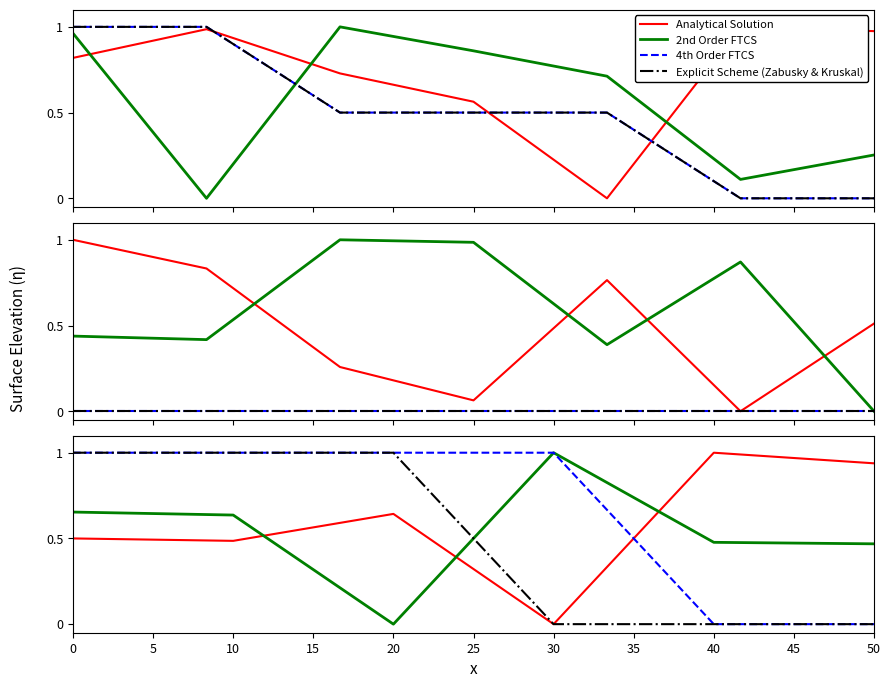

True or false: Analytical Solution has more than 2 points higher than both neighbors.

False